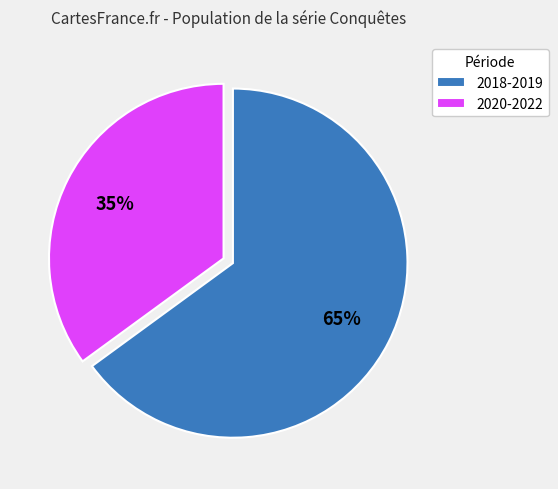

The 2020-2022 slice represents 43% of the pie. True or false?

False